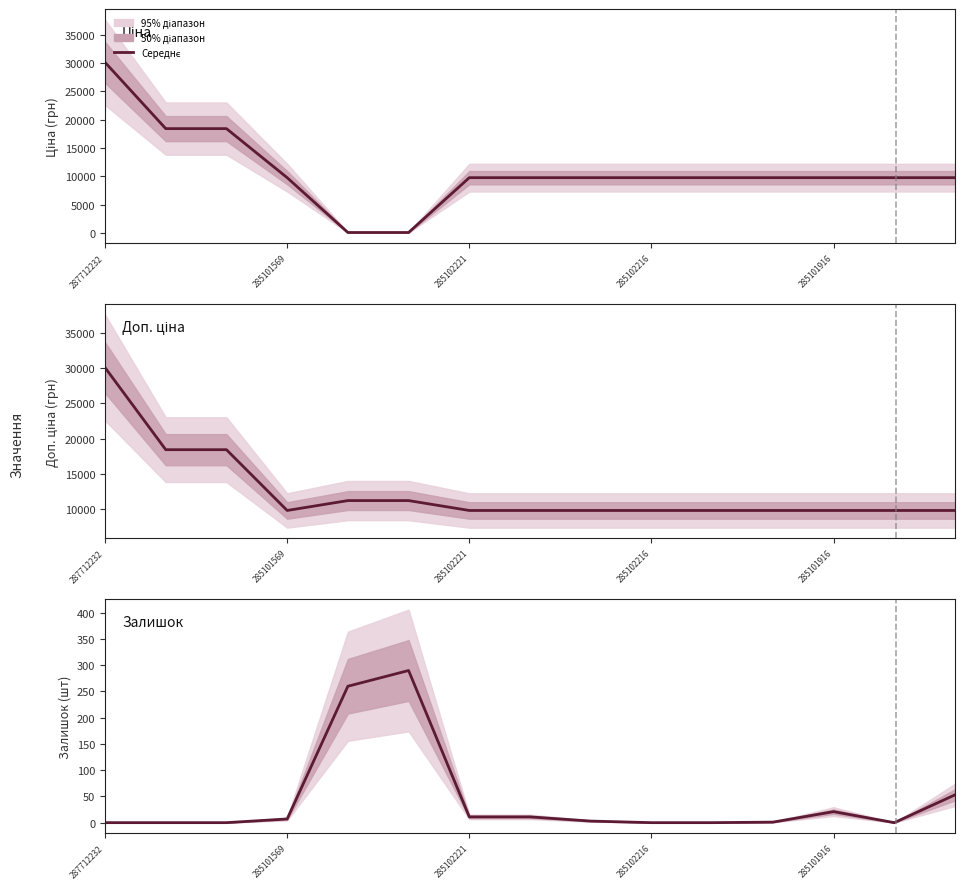

At which category does the chart reach its minimum across all series?

287712232